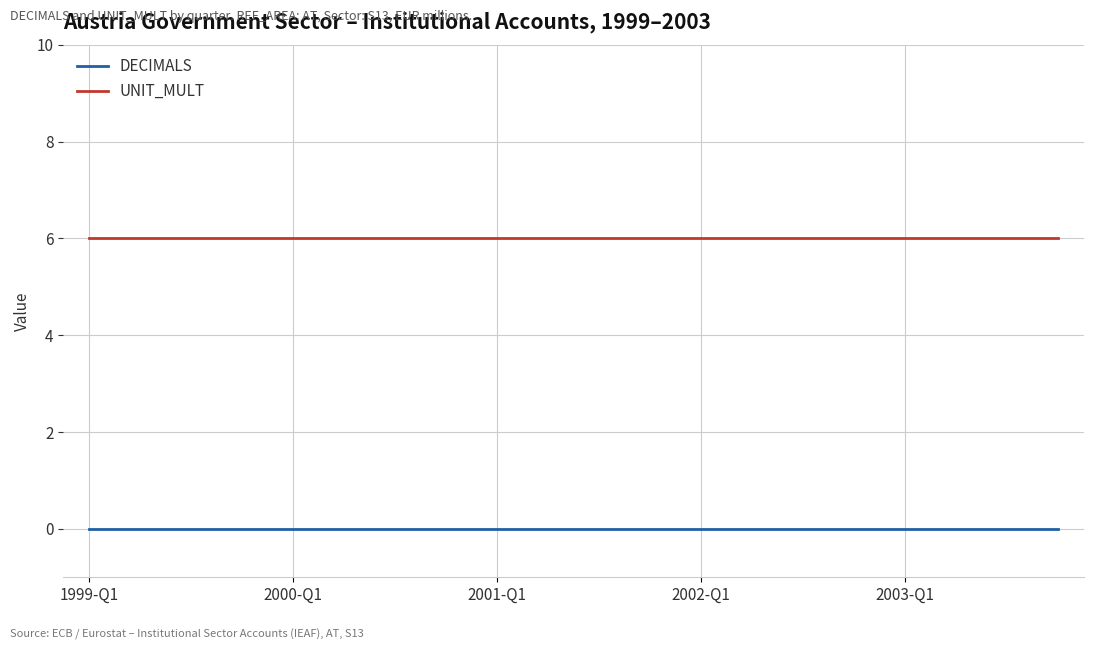

What is the greatest value displayed?

6